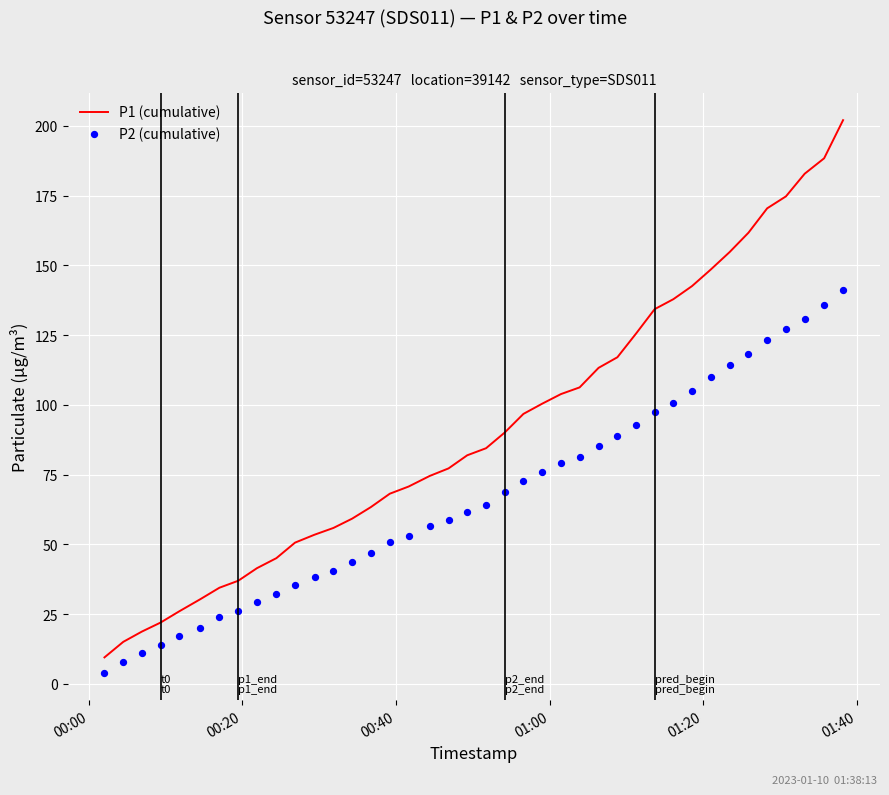

Which series reaches the minimum Y coordinate?

P2 (cumulative)